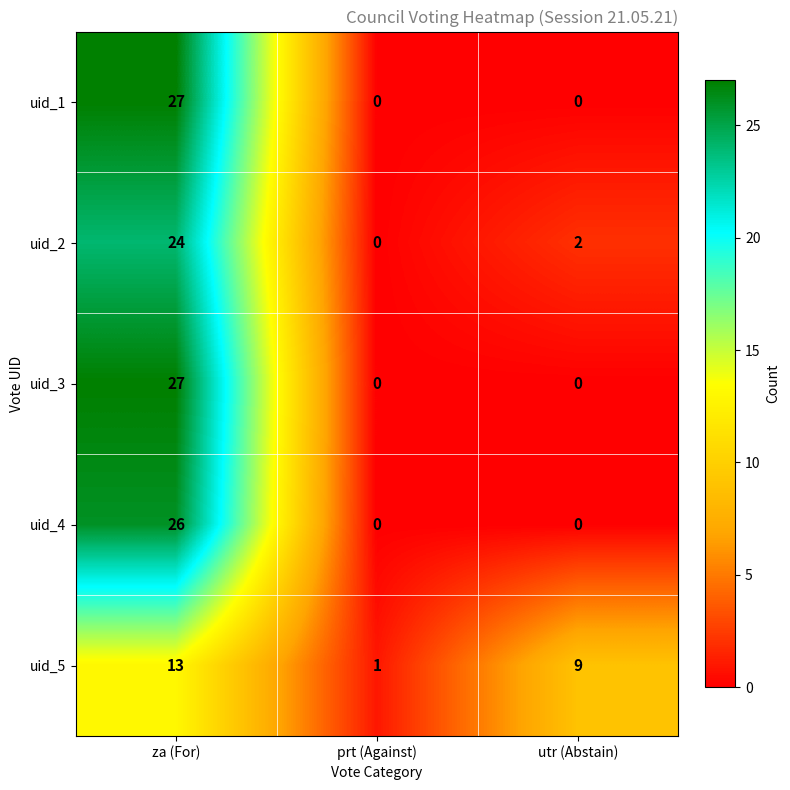

What is the spread (max minus min) of values at utr (Abstain)?

9